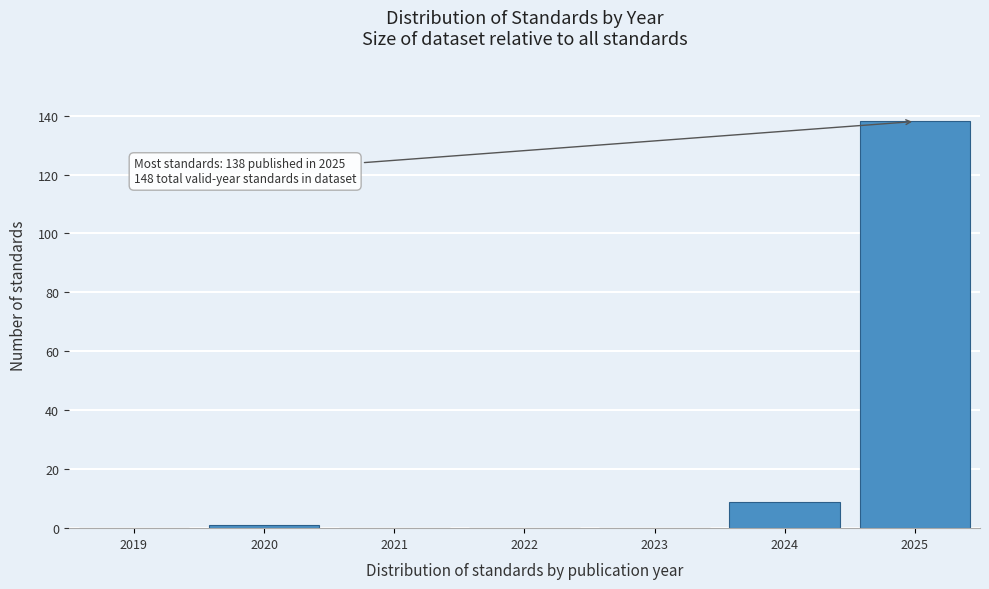

Reading left to right, transcribe all the data shown in this chart.

2019=0	2020=1	2021=0	2022=0	2023=0	2024=9	2025=138